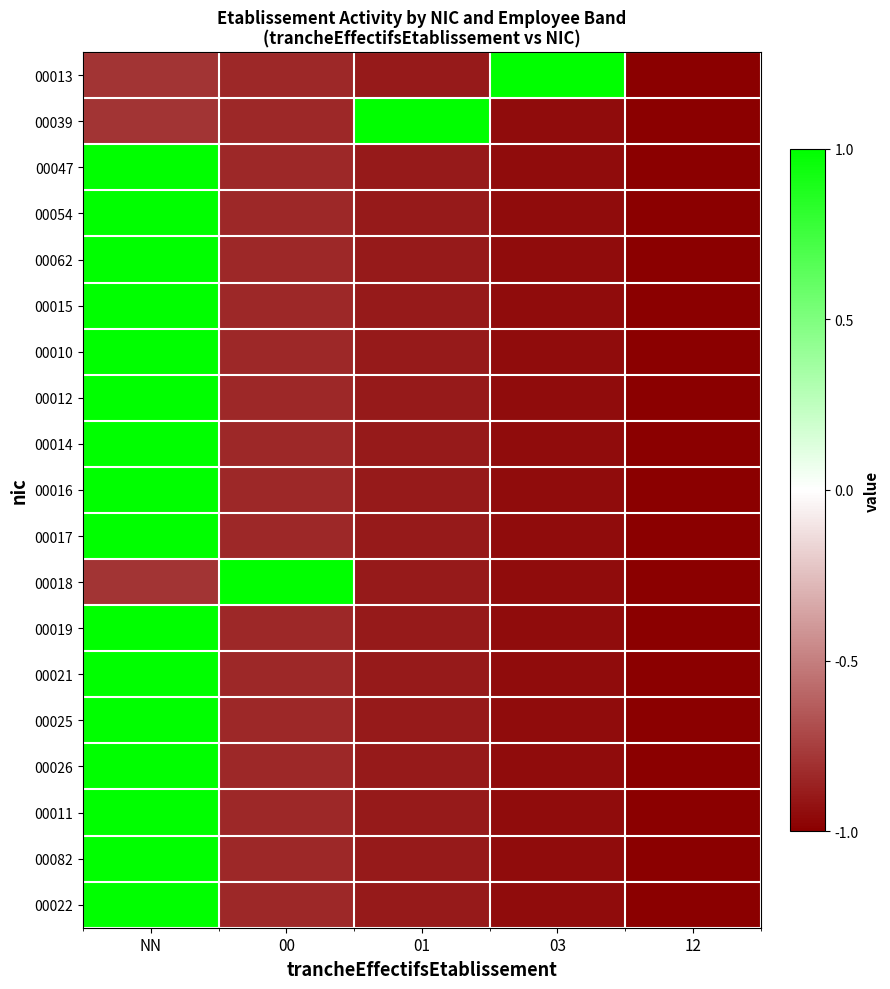

List the series in order of their peak value, highest first.

00013, 00039, 00047, 00054, 00062, 00015, 00010, 00012, 00014, 00016, 00017, 00018, 00019, 00021, 00025, 00026, 00011, 00082, 00022